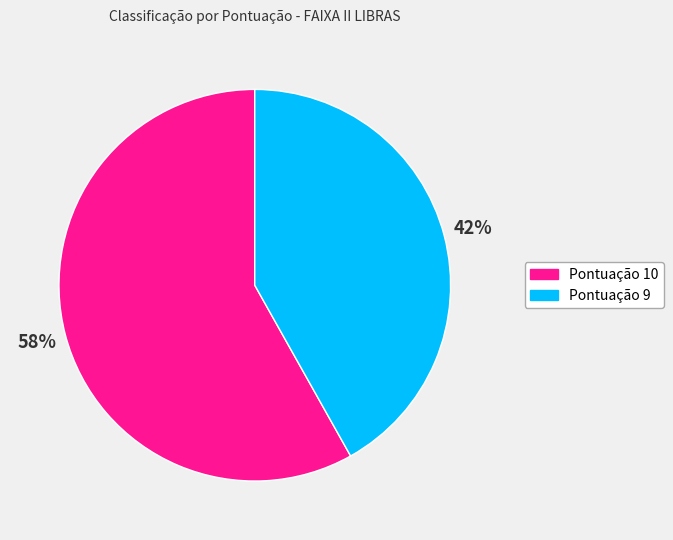

Count the number of slices in the pie.

2